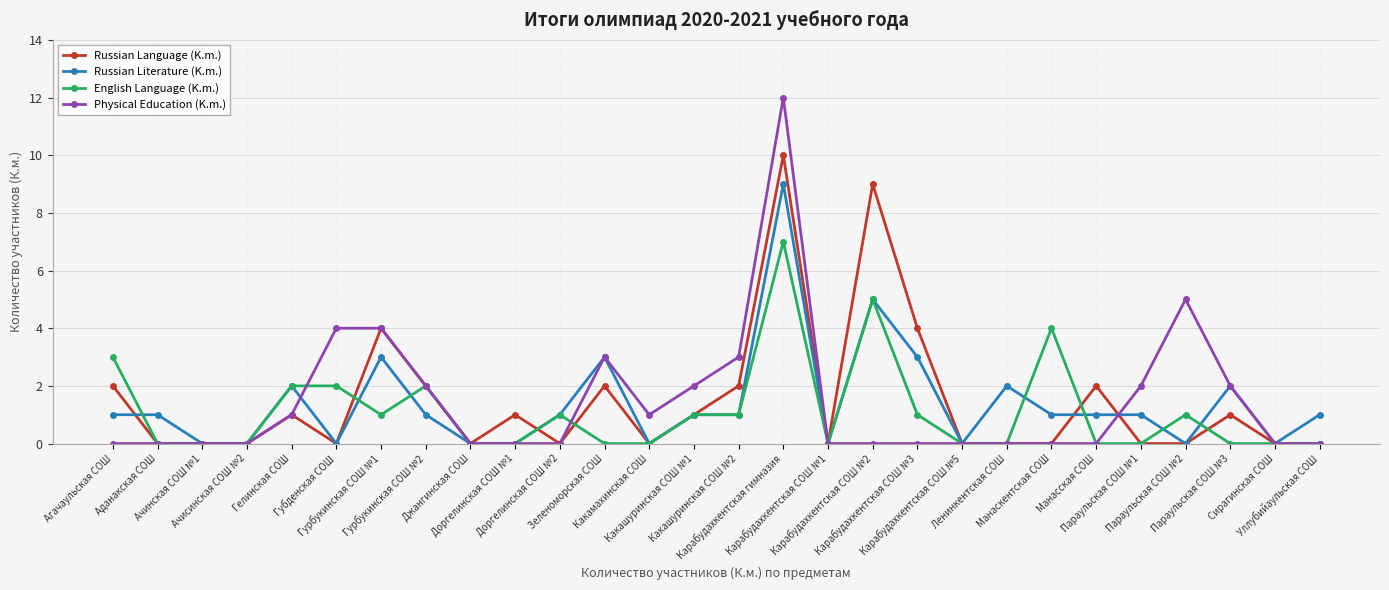

True or false: Russian Literature (K.m.) and Physical Education (K.m.) cross at least once.

True